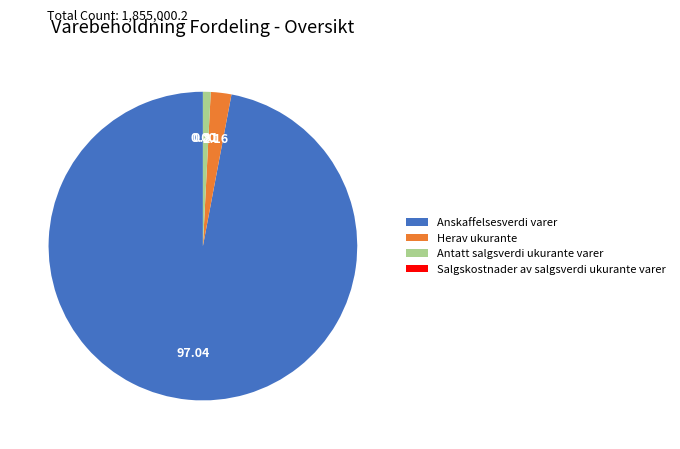

Combined, do Antatt salgsverdi ukurante varer and Anskaffelsesverdi varer account for over 50%?

Yes